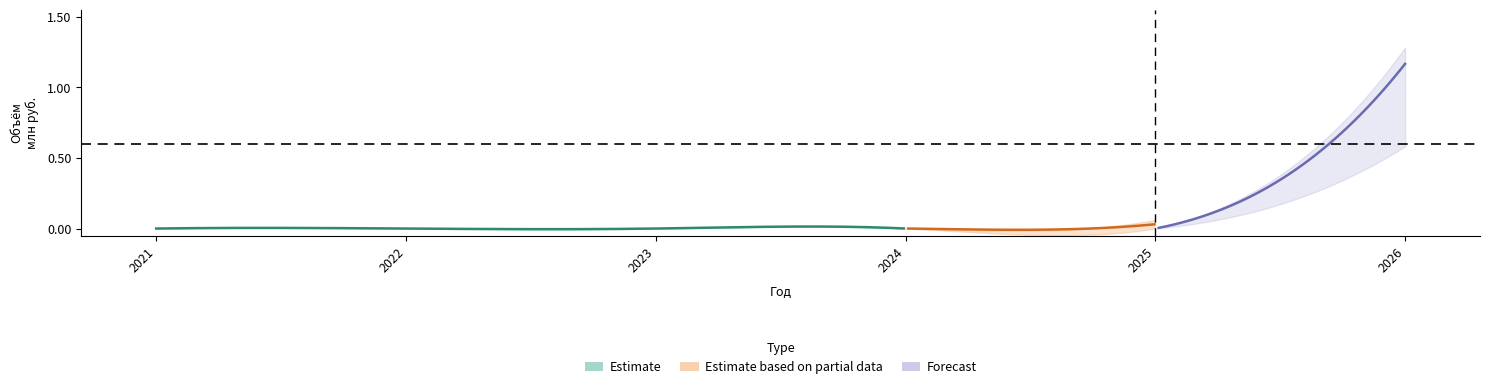

Does the chart display data point markers on the line(s)?

No